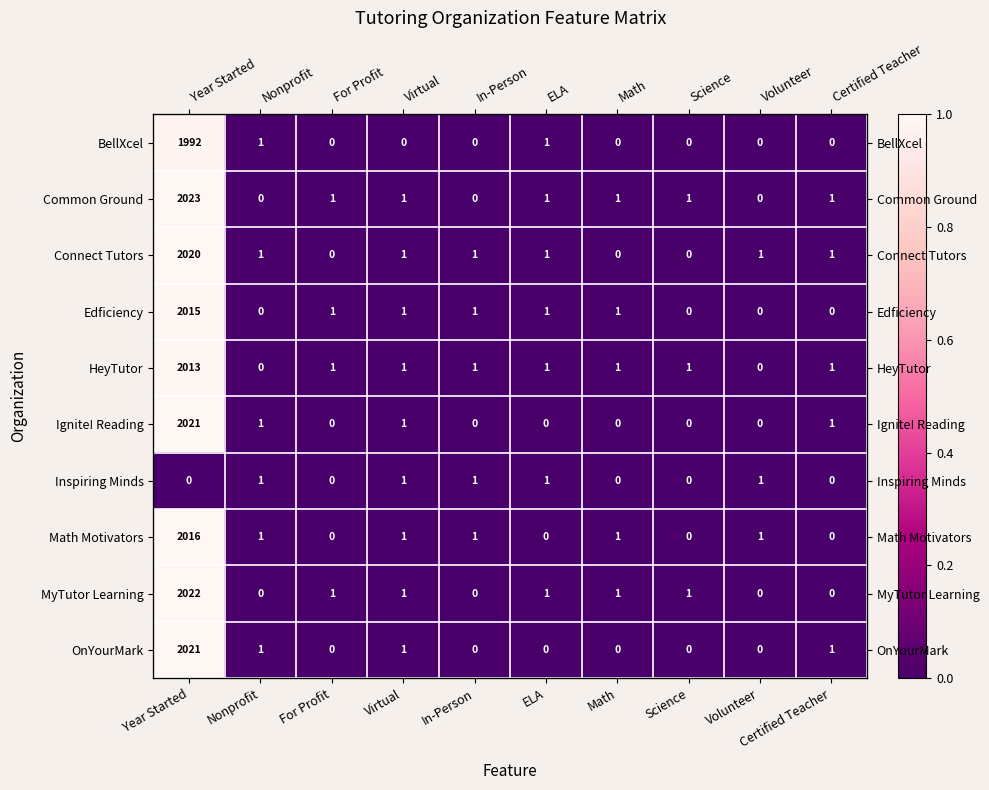

Which has a higher value, Nonprofit or Virtual?

Nonprofit